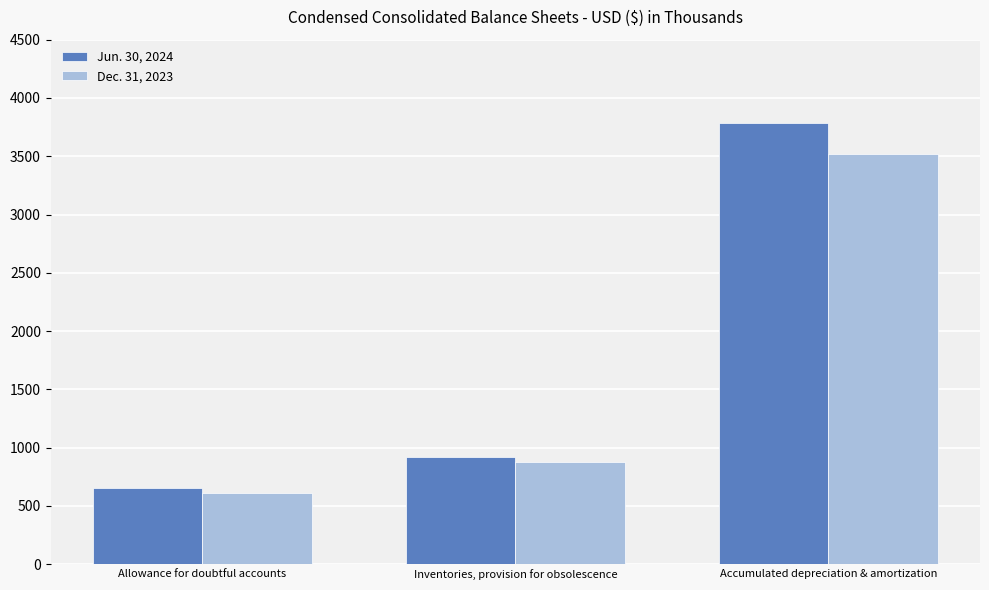

What is the label of the 1st bar from the left?

Allowance for doubtful accounts